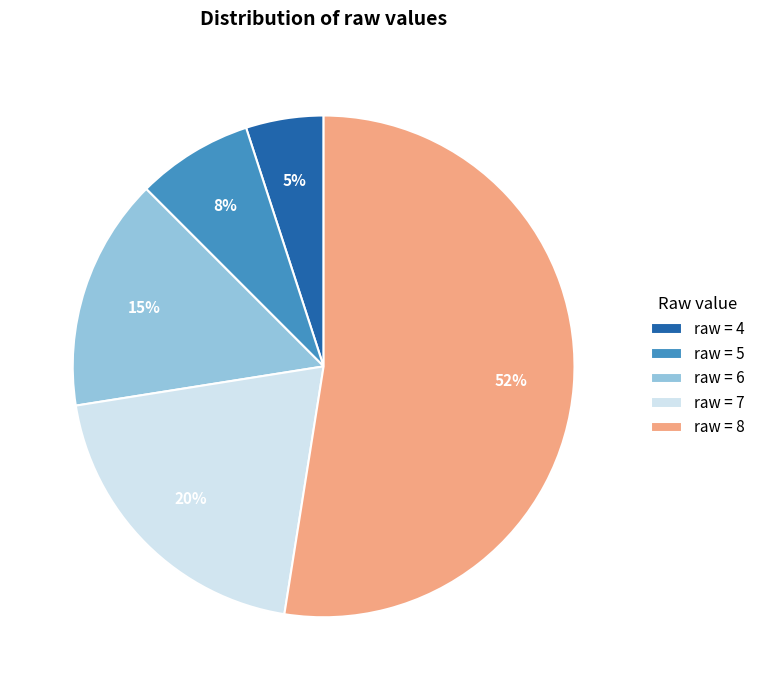

Which slice is the smallest?

raw = 4